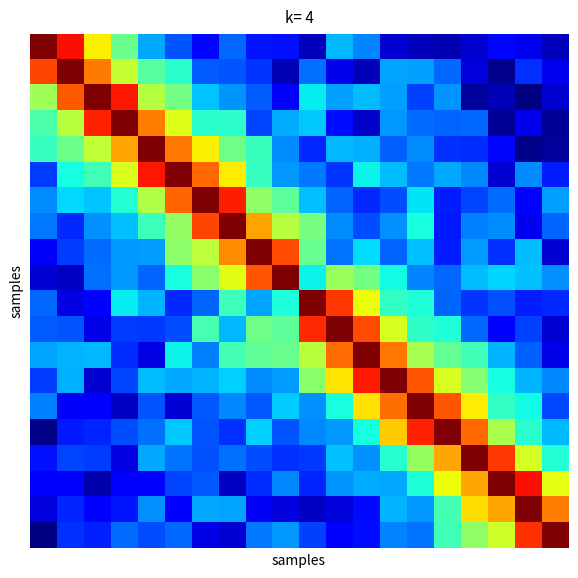

Which label corresponds to the smallest value in the chart?

18